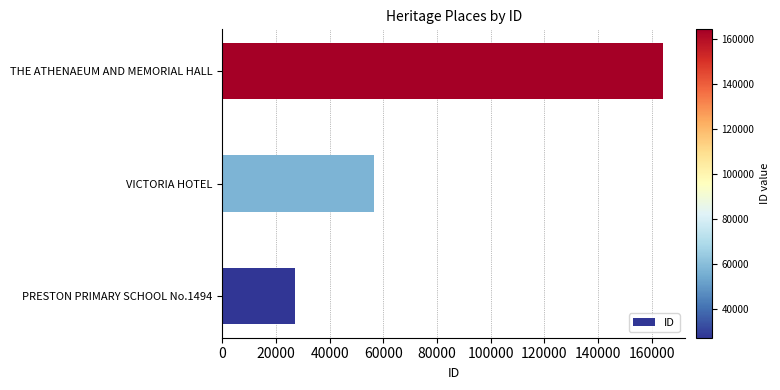

Between THE ATHENAEUM AND MEMORIAL HALL and PRESTON PRIMARY SCHOOL No.1494, which is larger?

THE ATHENAEUM AND MEMORIAL HALL